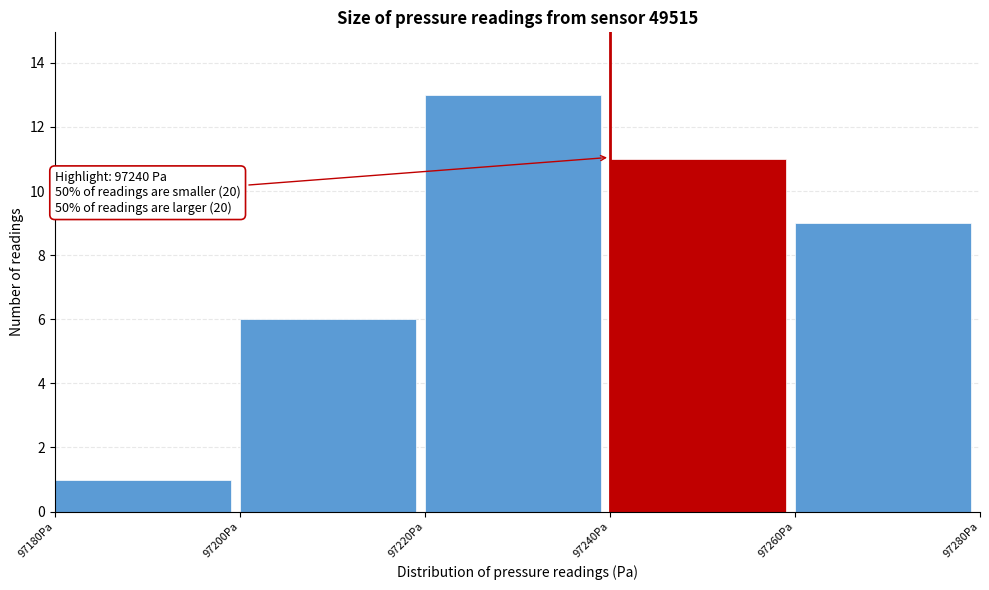

Over which range of the x-axis is the bar tallest?

97220 to 97240